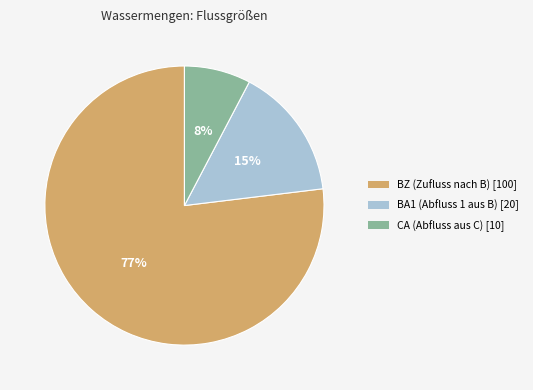

What is the smallest slice in the pie chart?

CA (Abfluss aus C) [10]